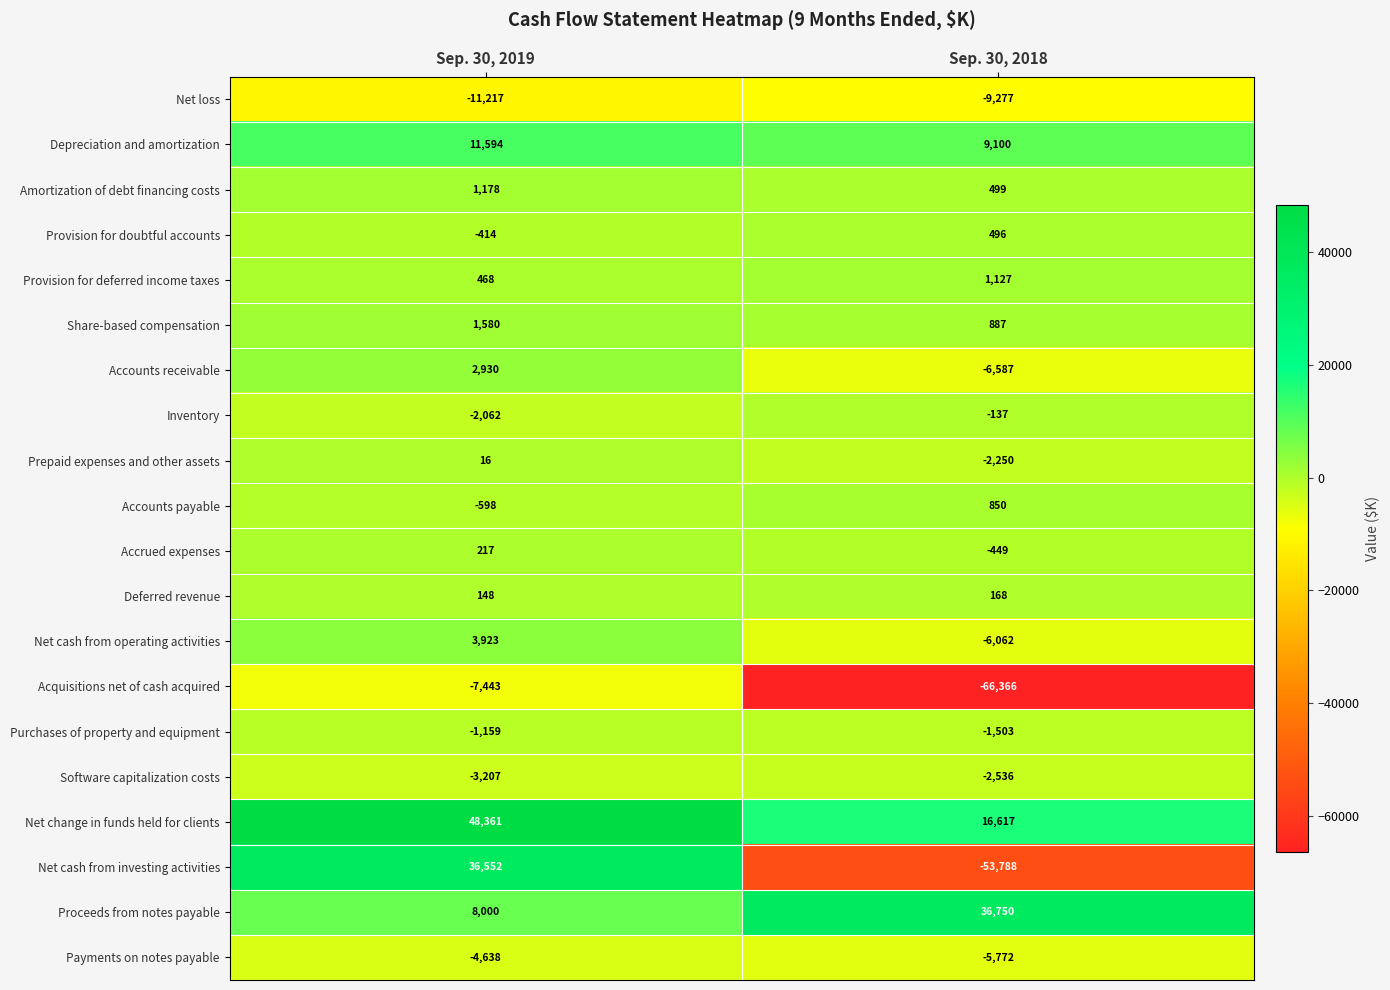

How many categories are shown in the chart?

2